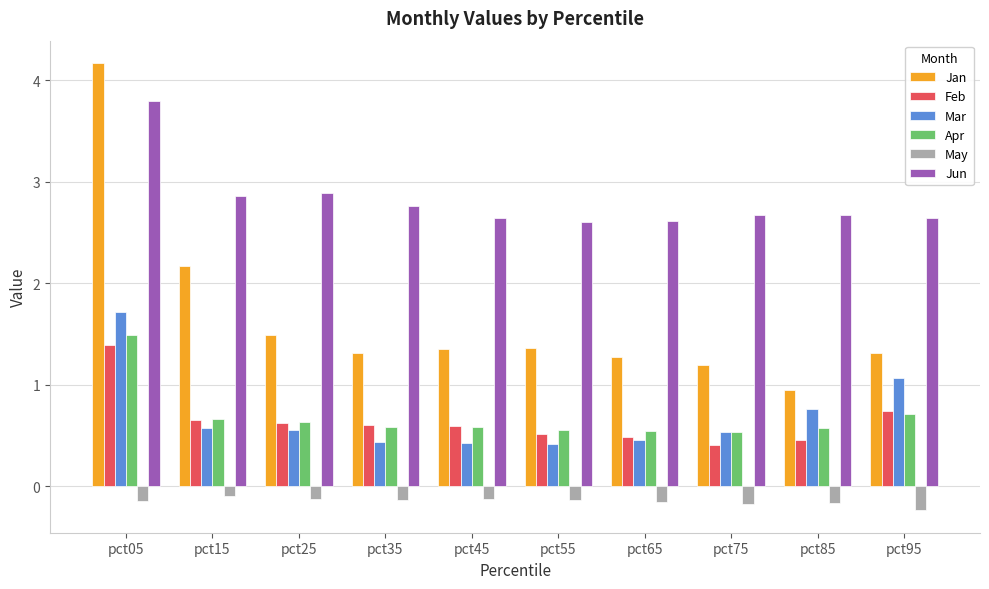

Which label corresponds to the largest value in the chart?

pct05